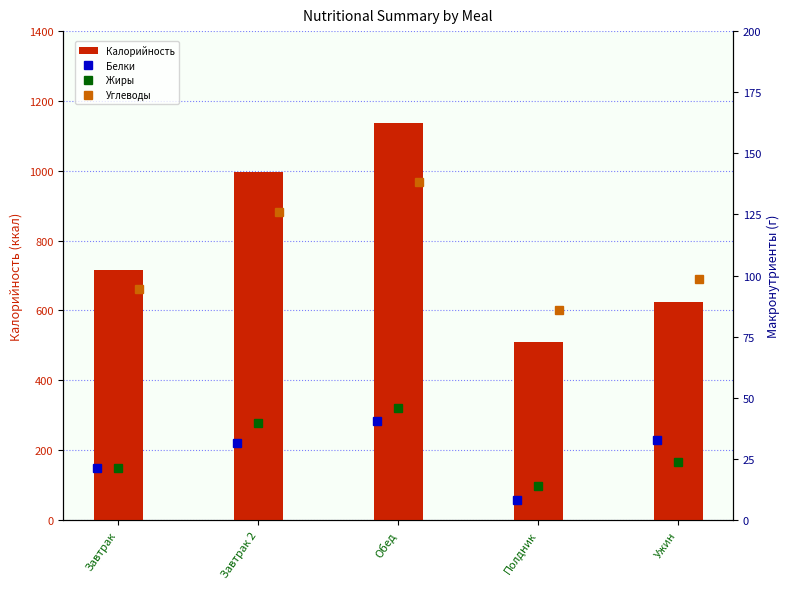

Reading left to right, list all the values displayed in this chart.

Калорийность: 715.9	995.9	1137.7	509.7	625.3
Белки: 21.1	31.4	40.6	8.0	32.6
Жиры: 21.1	39.8	46.0	14.0	23.8
Углеводы: 94.4	125.8	138.2	85.9	98.8